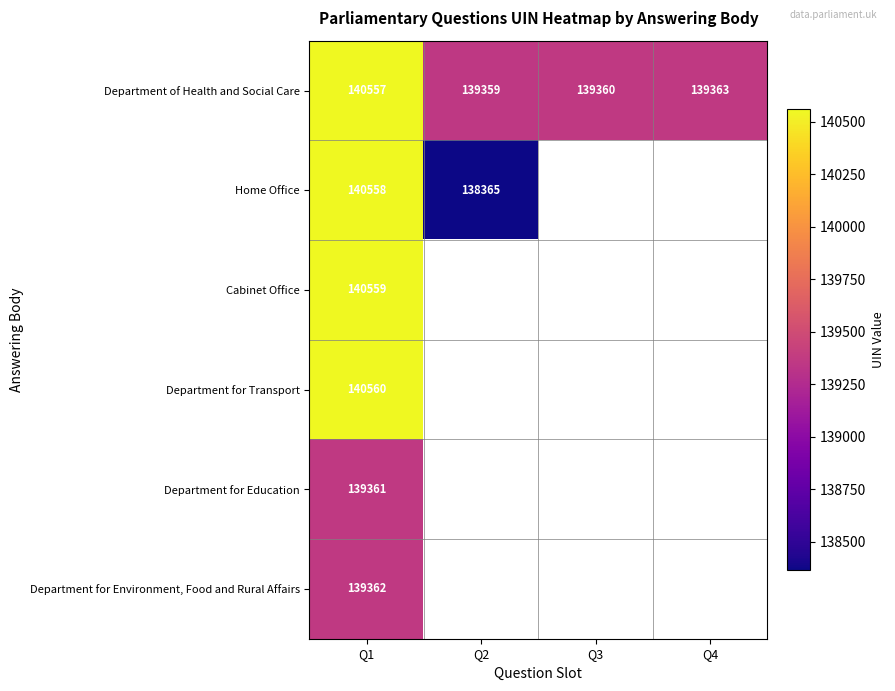

True or false: Cabinet Office has a value of 140559 at Q1.

True